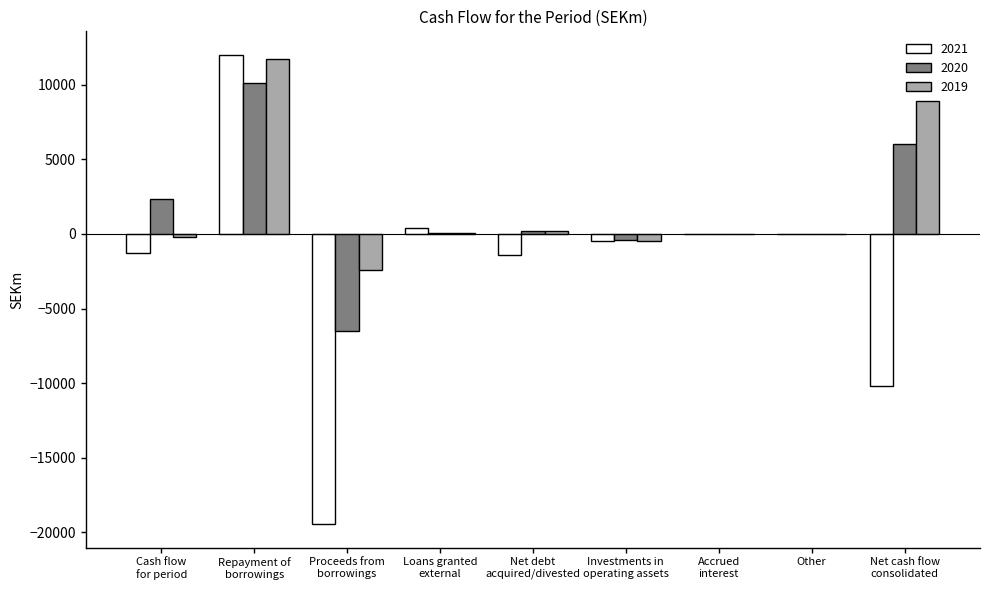

Does the chart contain stacked bars?

No